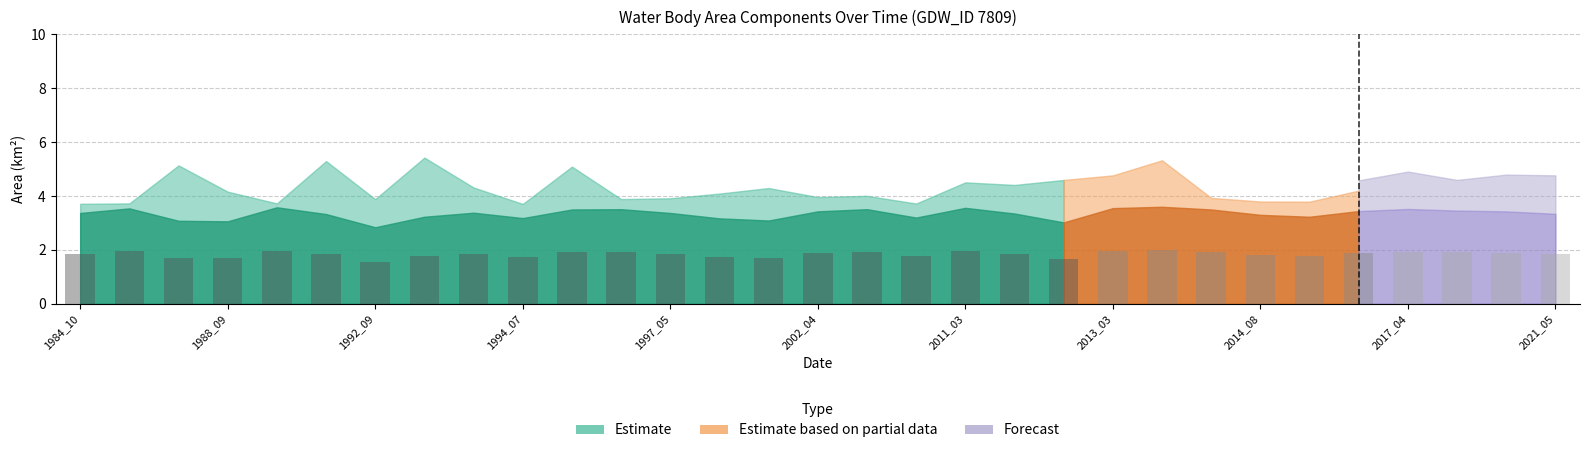

What is the minimum value shown in the chart?

1.6